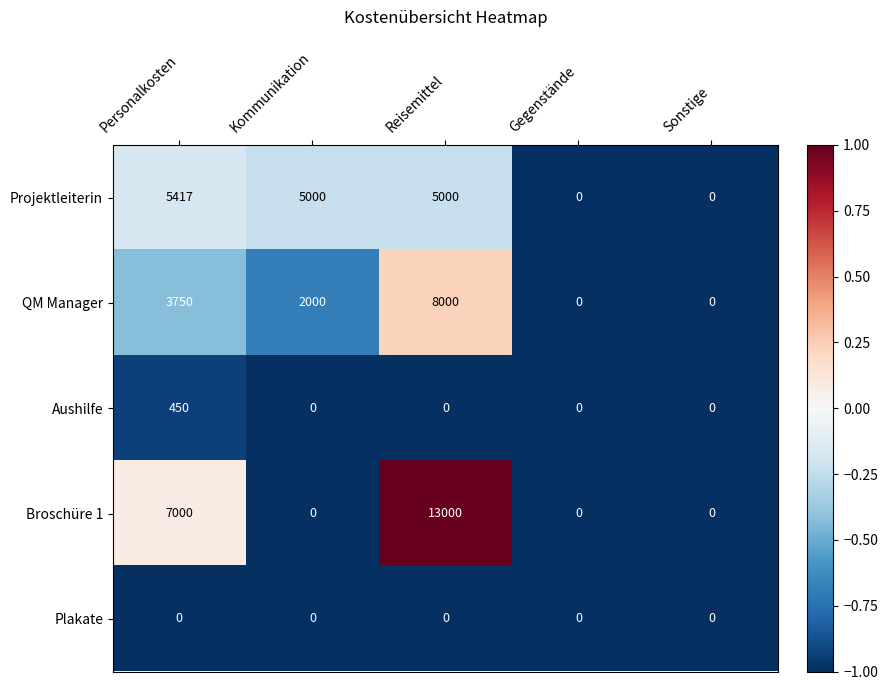

Rank the series by their maximum value, from lowest to highest.

Plakate, Aushilfe, Projektleiterin, QM Manager, Broschüre 1